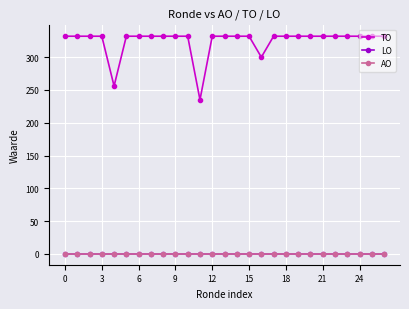

True or false: AO and LO cross at least once.

False